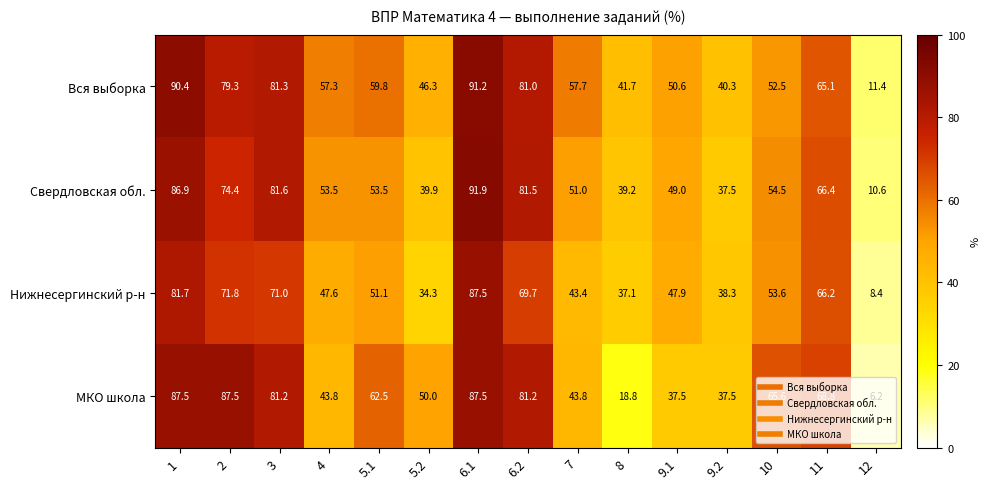

Read the Вся выборка value at 4.

57.3